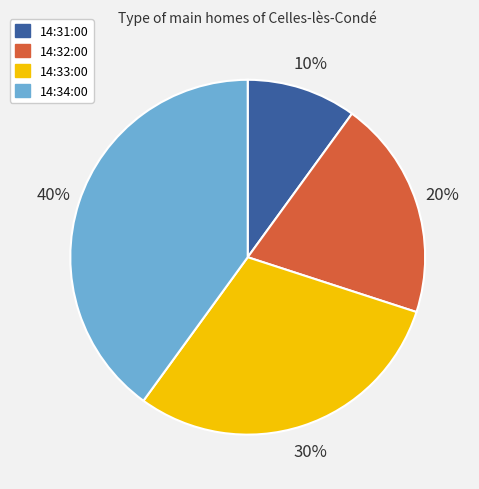

To the nearest percent, what percentage of the pie is 14:31:00?

10%